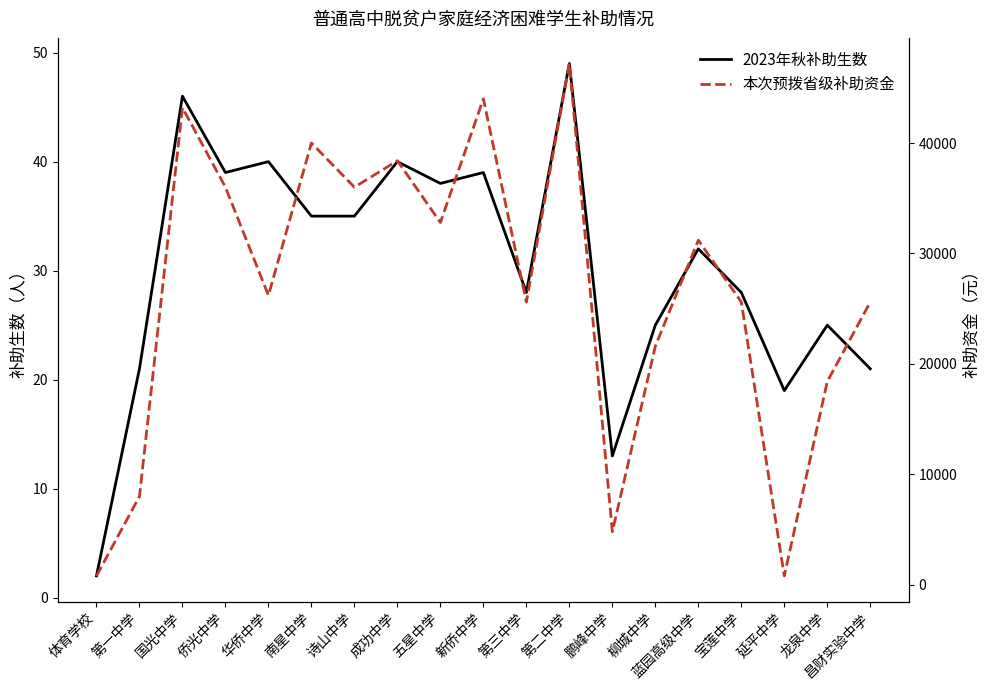

Does the chart display data point markers on the line(s)?

No